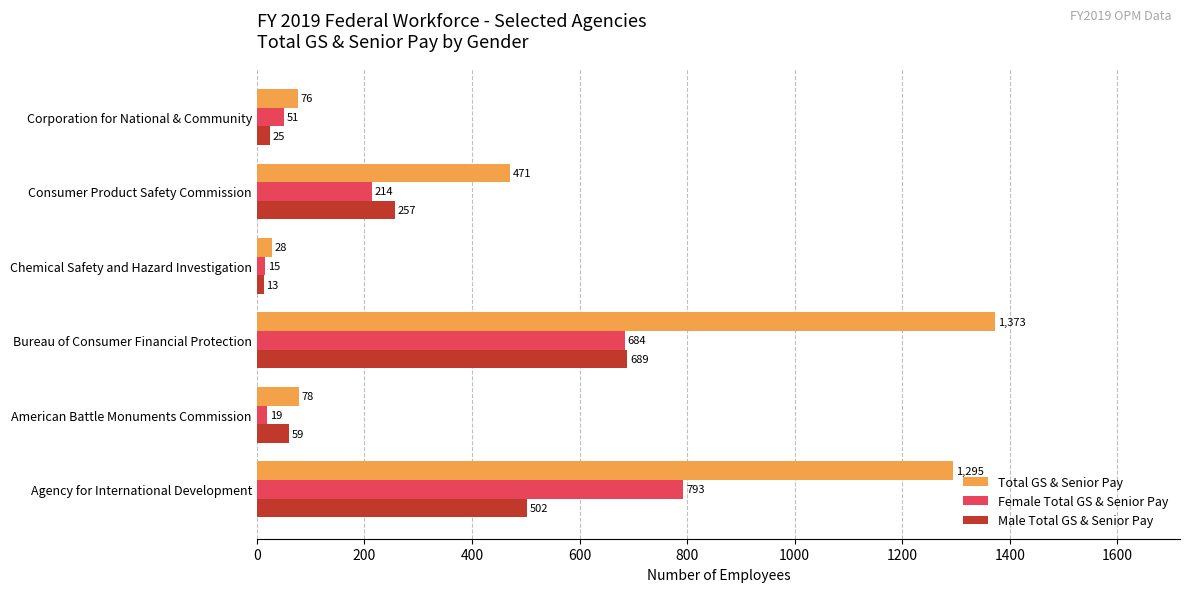

The value of Male Total GS & Senior Pay at Bureau of Consumer Financial Protection is 689. True or false?

True